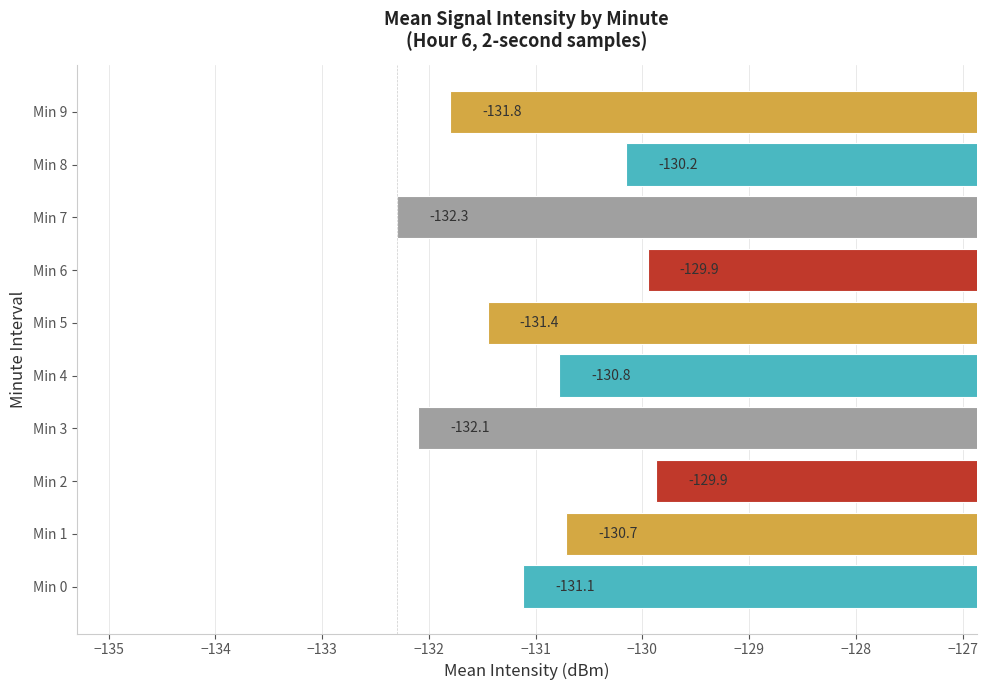

Where is the data nearest to the value -131?

Min 0